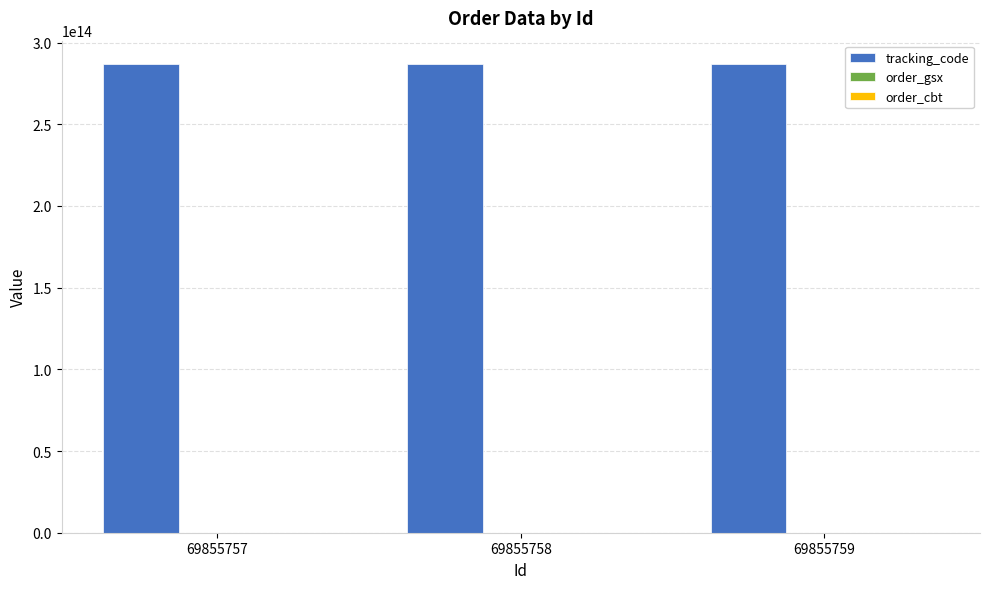

Does the chart contain stacked bars?

No